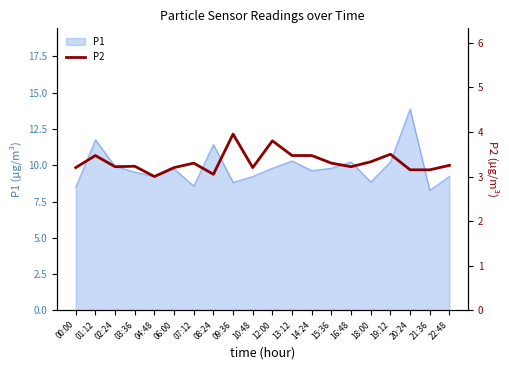

What is the sum of all values?

66.5